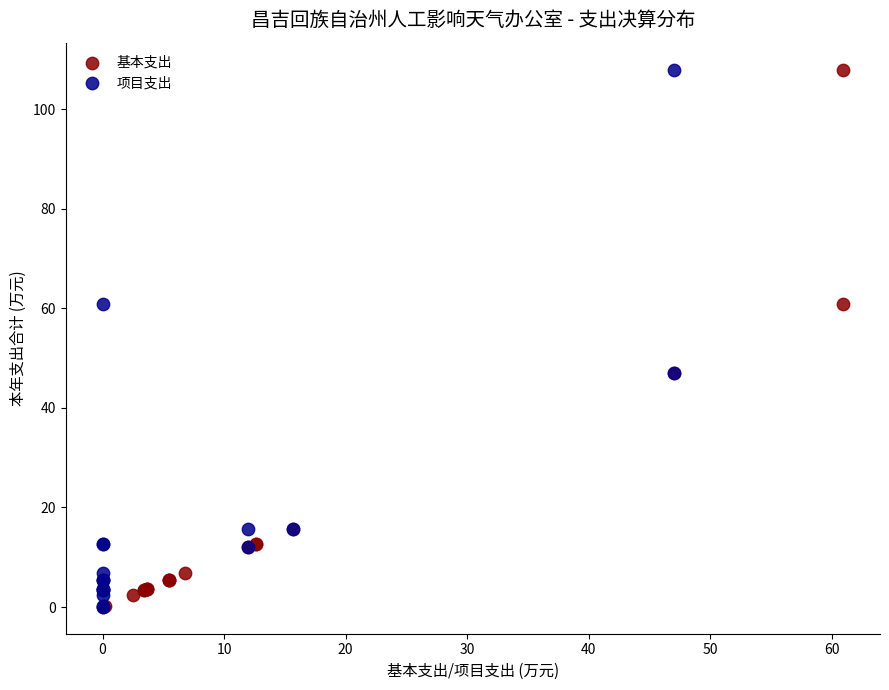

What are all the series names shown in the legend?

基本支出, 项目支出